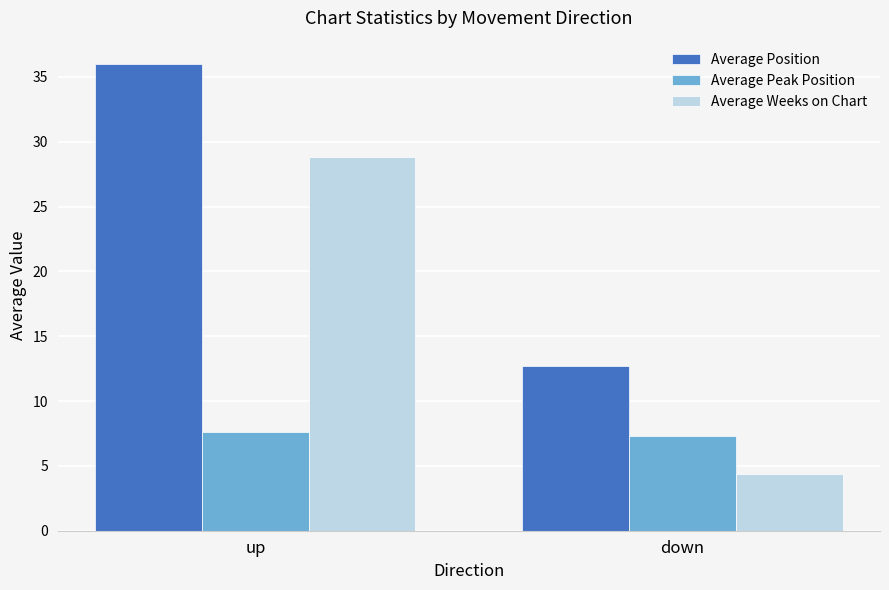

Read the Average Position value at down.

12.7